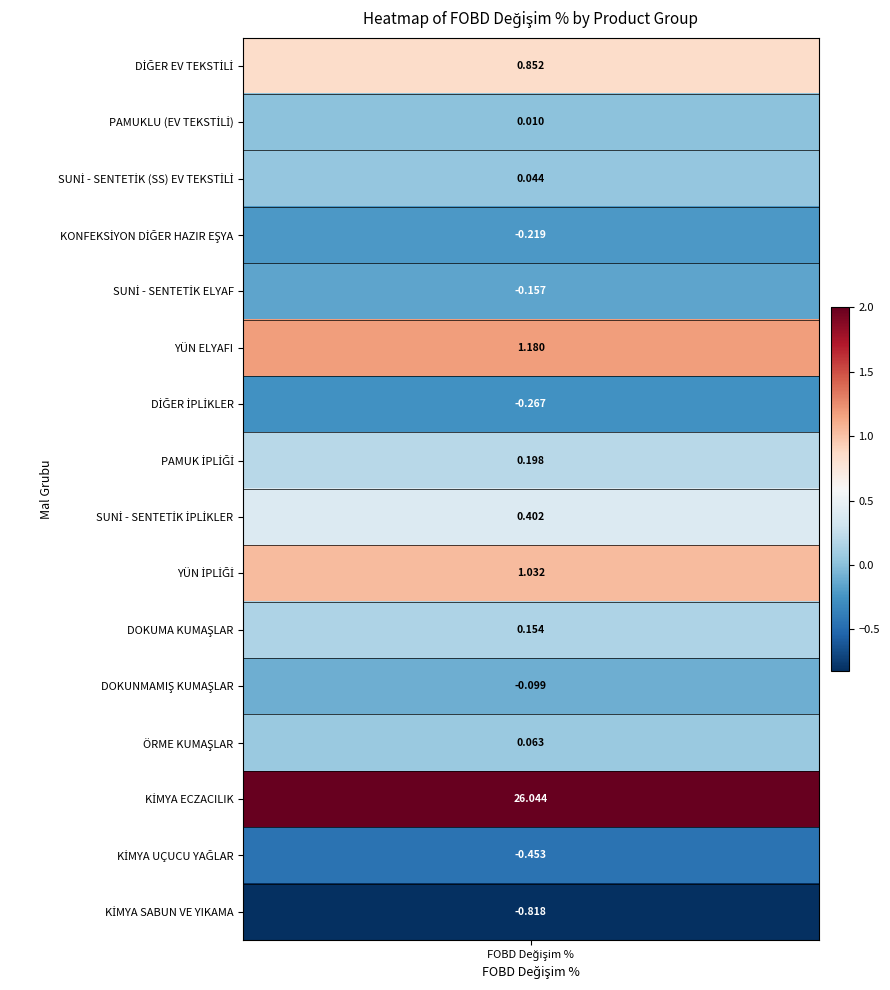

Reading right to left, what are all the values shown in this chart?

15=-0.8	14=-0.5	13=26.0	12=0.1	11=-0.1	10=0.2	9=1.0	8=0.4	7=0.2	6=-0.3	5=1.2	4=-0.2	3=-0.2	2=0.0	1=0.0	values=0.9